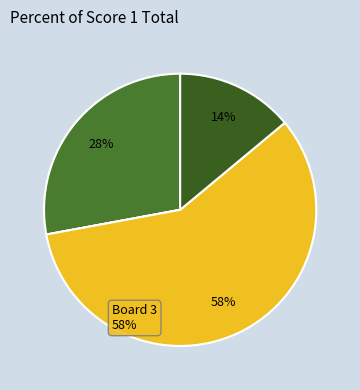

How many slices are in this pie chart?

4